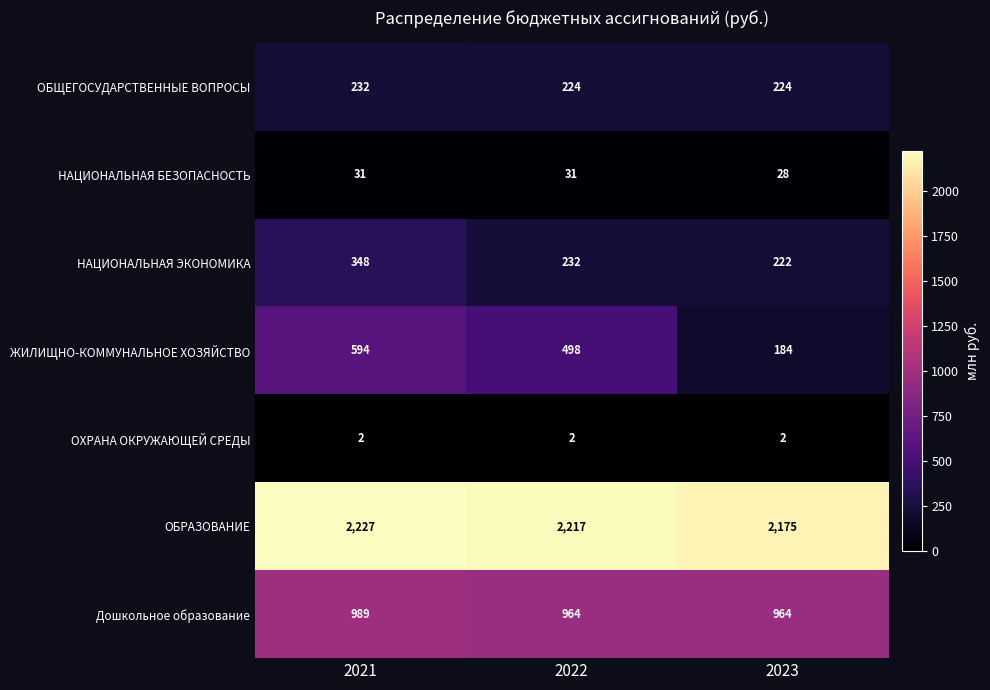

Reading left to right, transcribe all the data shown in this chart.

ОБЩЕГОСУДАРСТВЕННЫЕ ВОПРОСЫ: 232	224	224
НАЦИОНАЛЬНАЯ БЕЗОПАСНОСТЬ: 31	31	28
НАЦИОНАЛЬНАЯ ЭКОНОМИКА: 348	232	222
ЖИЛИЩНО-КОММУНАЛЬНОЕ ХОЗЯЙСТВО: 594	498	184
ОХРАНА ОКРУЖАЮЩЕЙ СРЕДЫ: 2	2	2
ОБРАЗОВАНИЕ: 2227	2217	2175
Дошкольное образование: 989	964	964